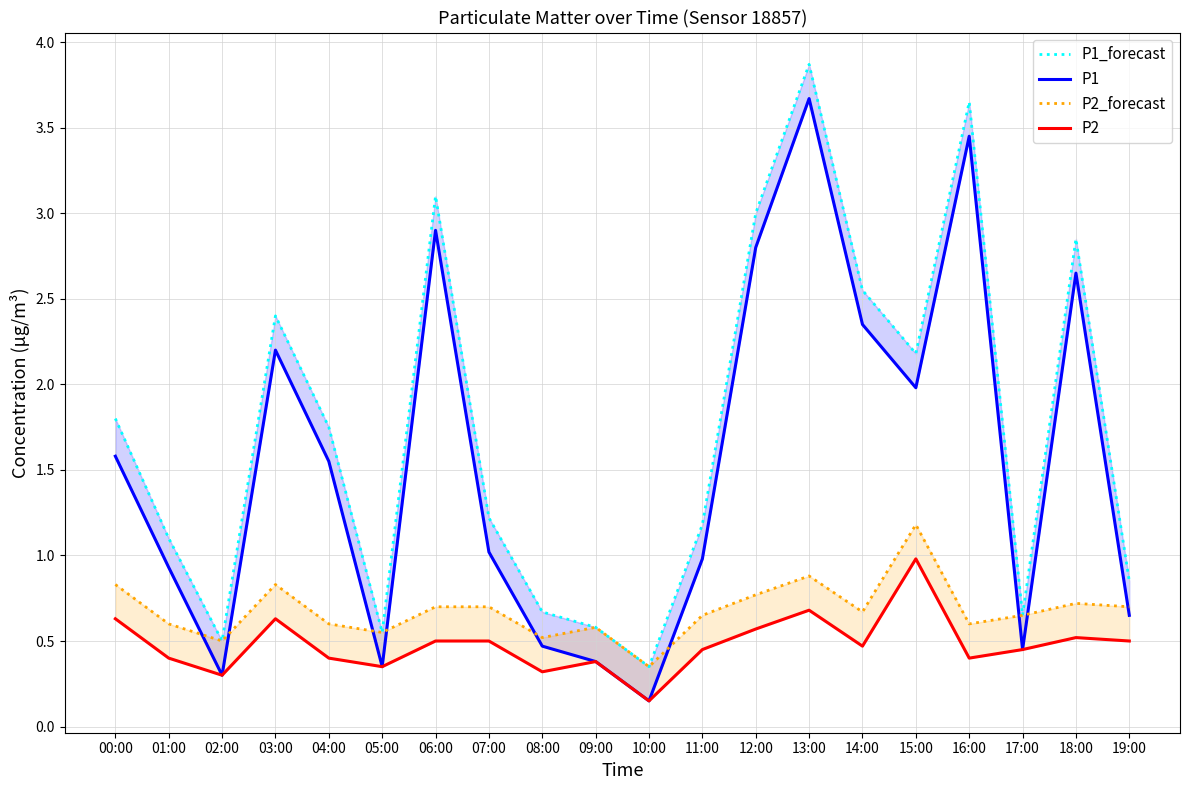

Is the value of P2_forecast at 14:00 greater than the value of P1_forecast at 18:00?

No